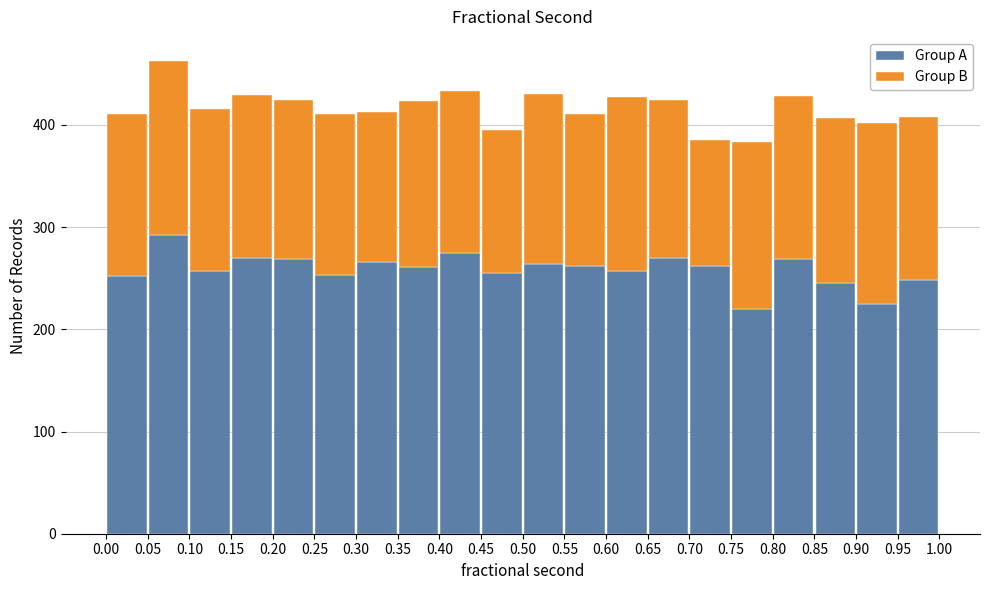

Which range on the x-axis has the tallest stacked bar (by total height)?

0.05 to 0.10